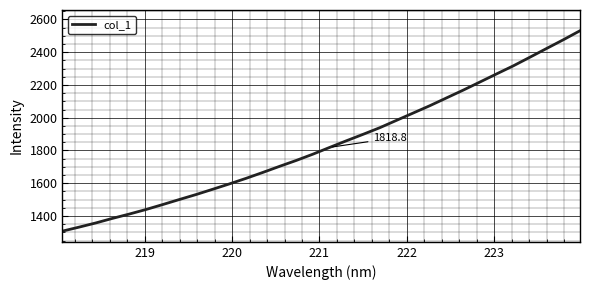

What is the difference between the maximum and minimum values?

1223.3